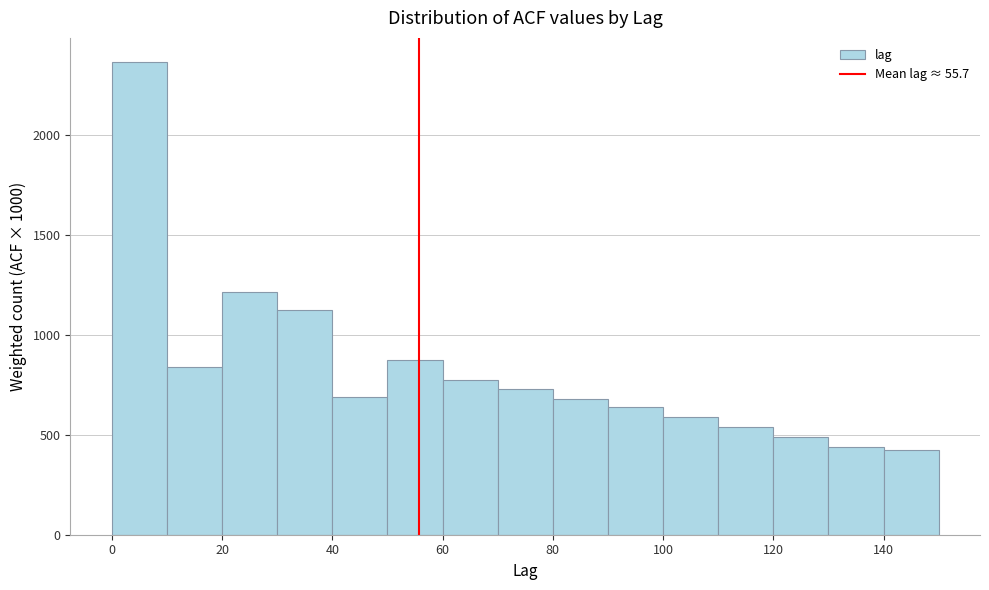

Reading left to right, list every bar in this chart as the range it spans on the x-axis followed by its height. The values are not printed on the chart, so give them approximately, as read against the axis.

0 to 10: 2350
10 to 20: 850
20 to 30: 1200
30 to 40: 1100
40 to 50: 700
50 to 60: 900
60 to 70: 800
70 to 80: 750
80 to 90: 700
90 to 100: 650
100 to 110: 600
110 to 120: 550
120 to 130: 500
130 to 140: 450
140 to 150: 450